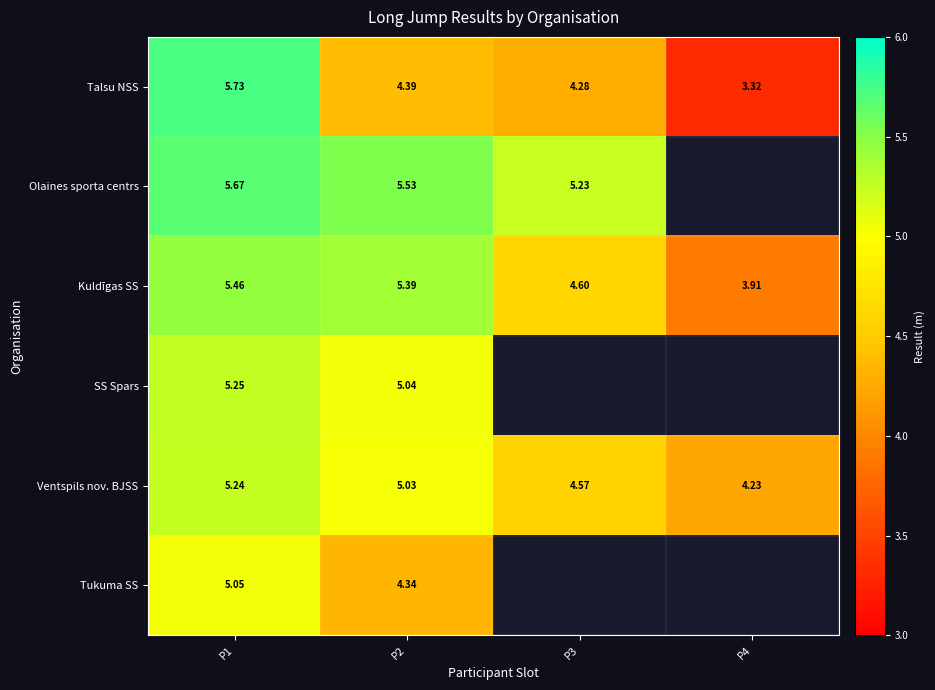

Between P1 and P2, which series saw the biggest shift?

Talsu NSS